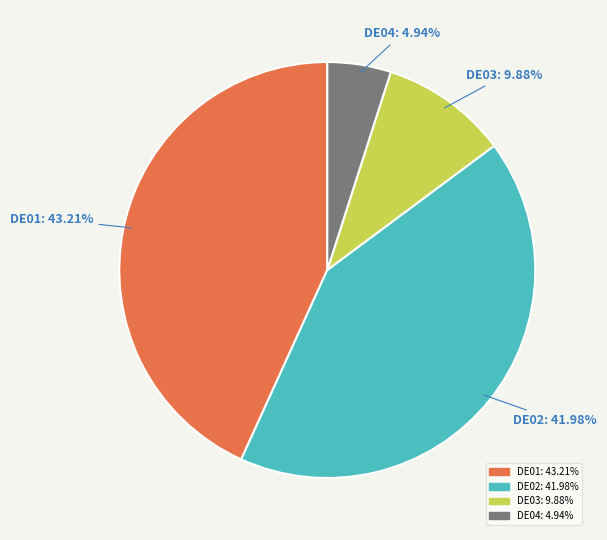

To the nearest percent, what is the difference between the DE04 and DE01 slice percentages?

38%